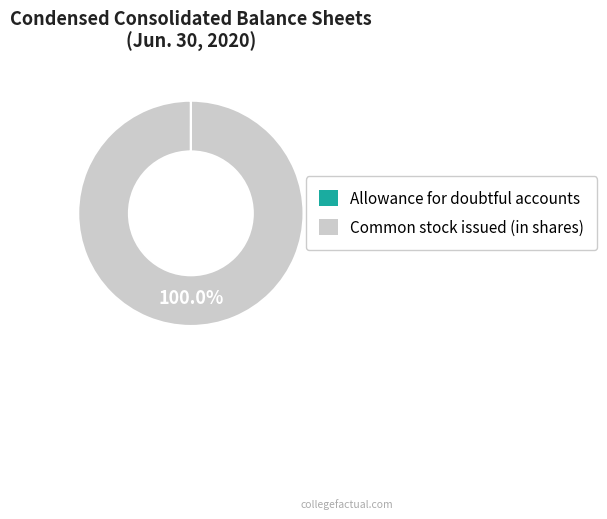

Is Common stock issued (in shares) the majority of the pie?

Yes